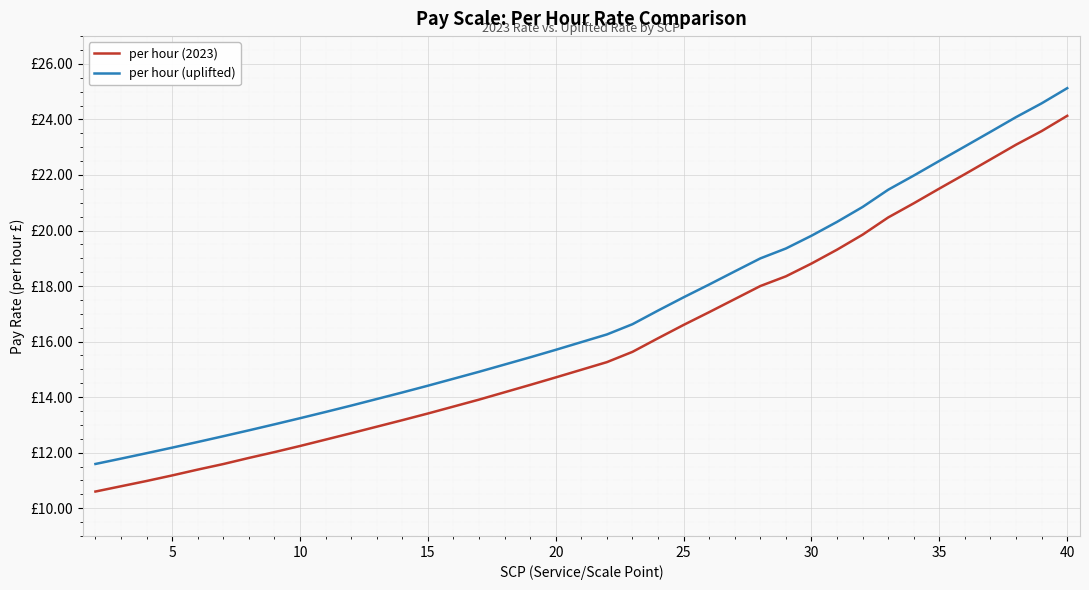

What is the highest value of the per hour (2023) series?

24.1